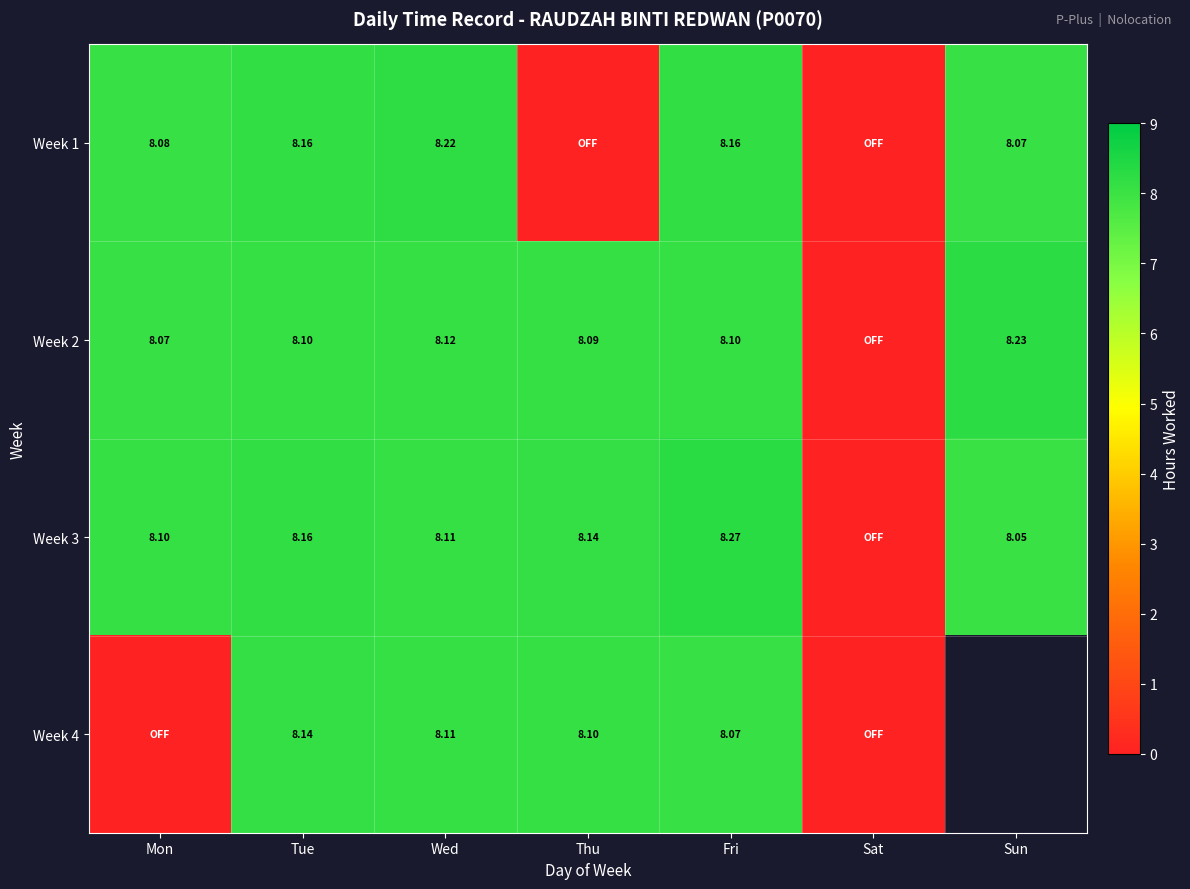

Is the value of Week 1 at Sun greater than the value of Week 3 at Wed?

No